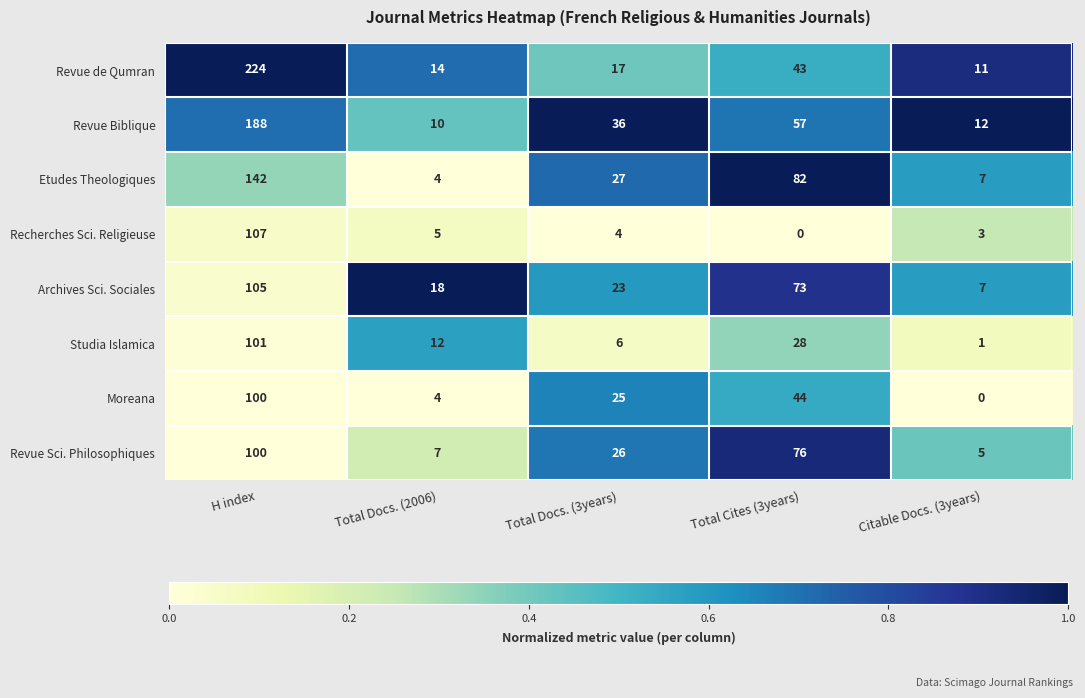

What is the sum of the Studia Islamica values at Citable Docs. (3years) and Total Docs. (3years)?

7